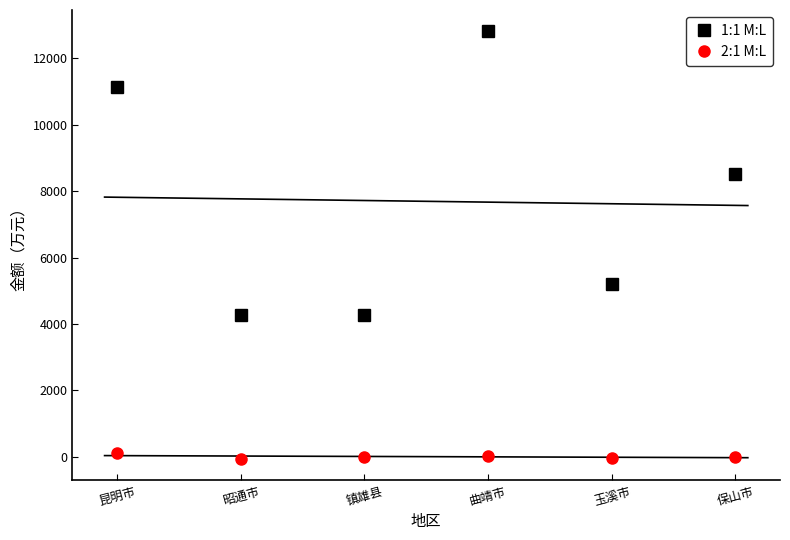

How many interior local valleys does the 2:1 M:L series have?

2